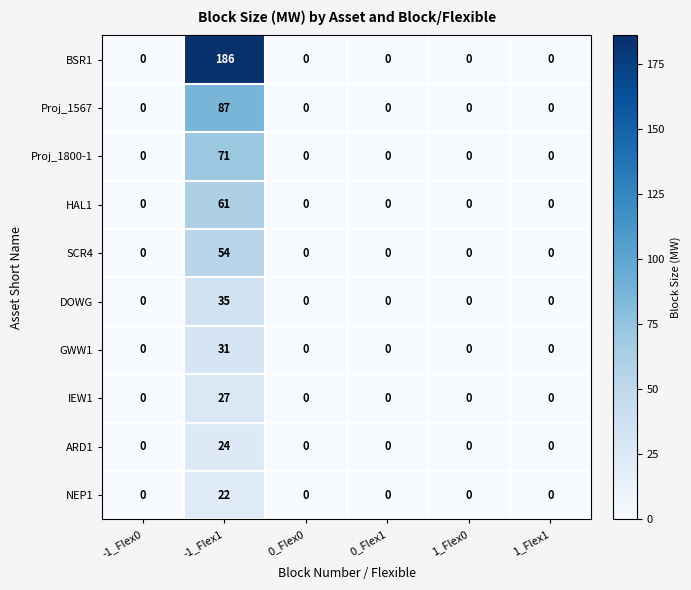

What is the sum of all Proj_1800-1 values?

71